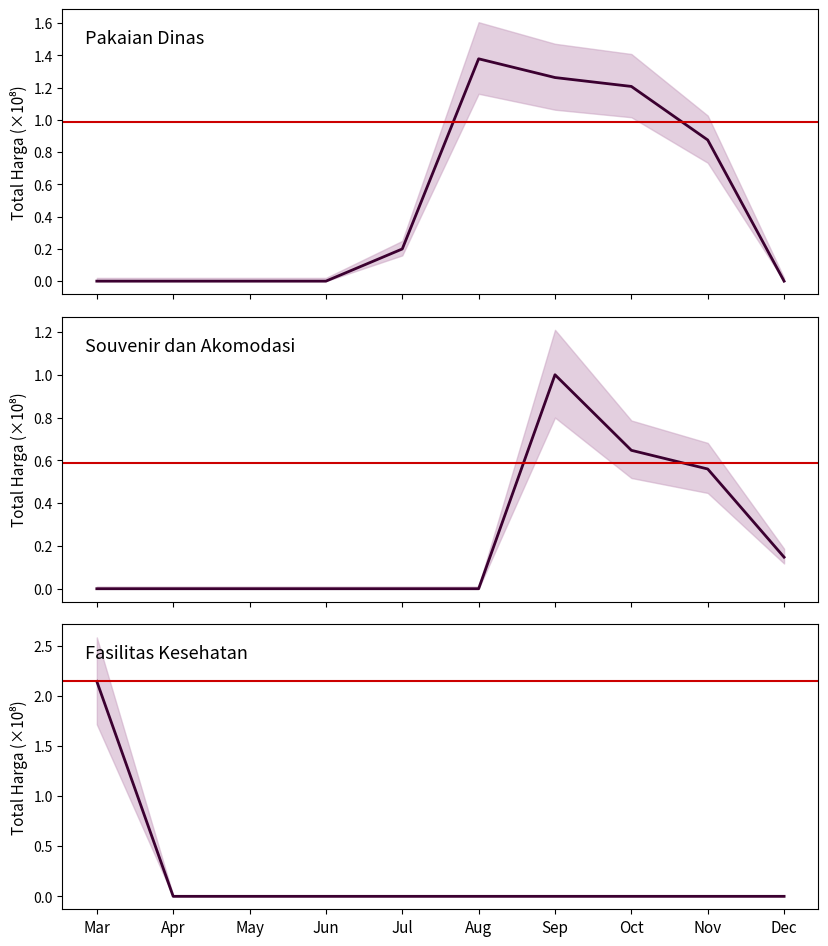

List the series in order of their peak value, highest first.

Fasilitas Kesehatan, Pakaian Dinas dan Kain Tradisional, Souvenir dan Akomodasi